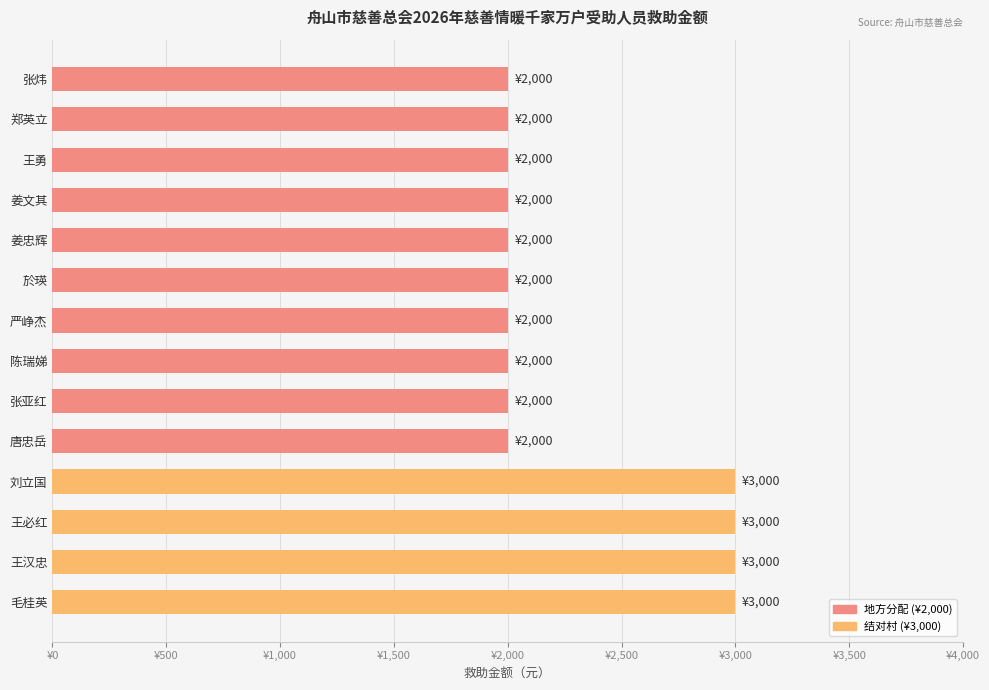

Does the chart contain any negative values?

No